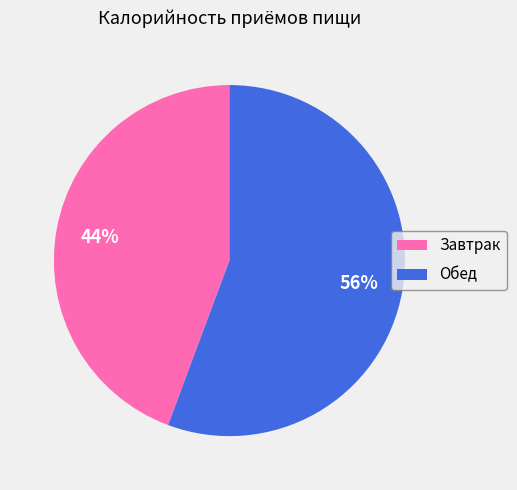

Combined, do Обед and Завтрак account for over 50%?

Yes